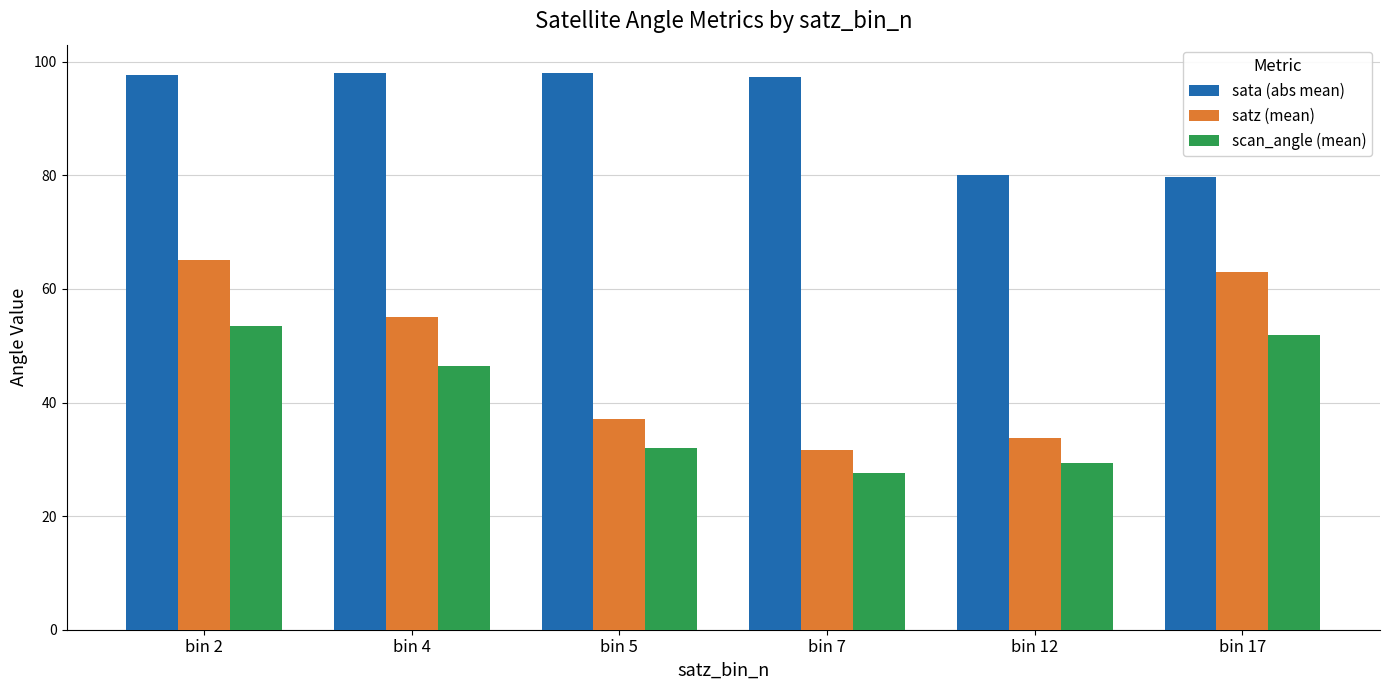

Is it true that sata (abs mean) equals 80.1 at bin 12?

True